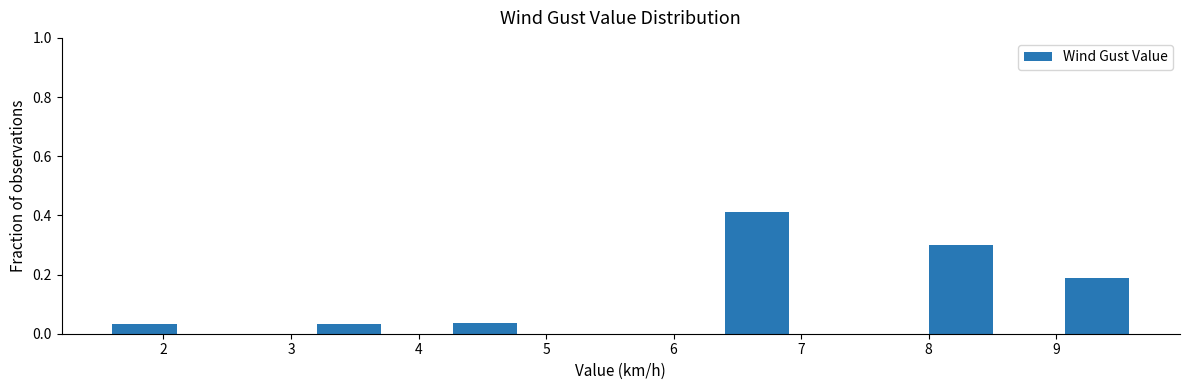

Reading left to right, transcribe this chart: for each bar, give the range it covers on the x-axis and its height. Neither the bar edges nor the heights are printed on the chart, so give them approximately, as read against the axes.

1.6 to 2.1: 0.04
2.1 to 2.7: 0
2.7 to 3.2: 0
3.2 to 3.7: 0.04
3.7 to 4.3: 0
4.3 to 4.8: 0.04
4.8 to 5.3: 0
5.3 to 5.9: 0
5.9 to 6.4: 0
6.4 to 6.9: 0.42
6.9 to 7.5: 0
7.5 to 8.0: 0
8.0 to 8.5: 0.30
8.5 to 9.1: 0
9.1 to 9.6: 0.18